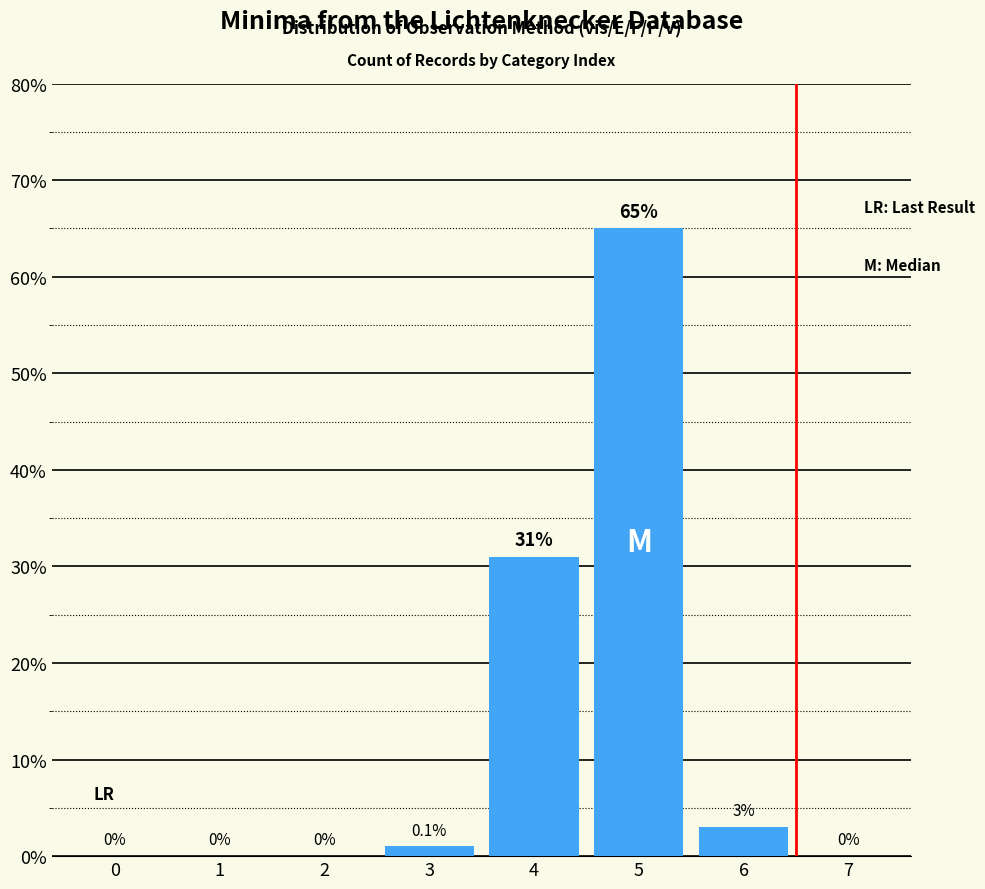

Which category has the highest value across all series?

5